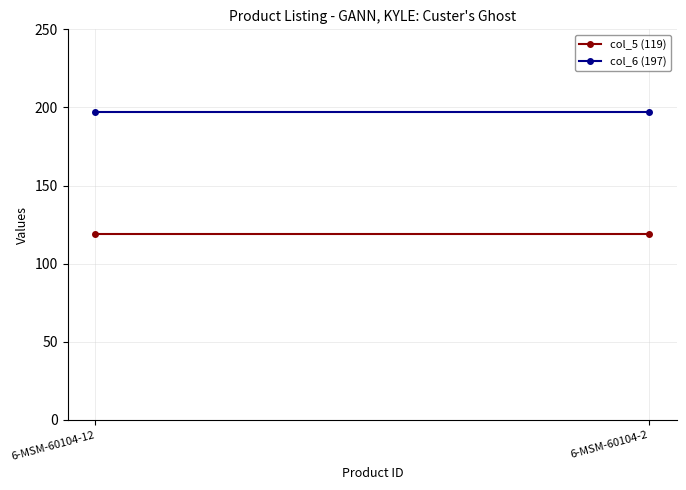

Which series has the largest range (max minus min)?

col_5 (119)